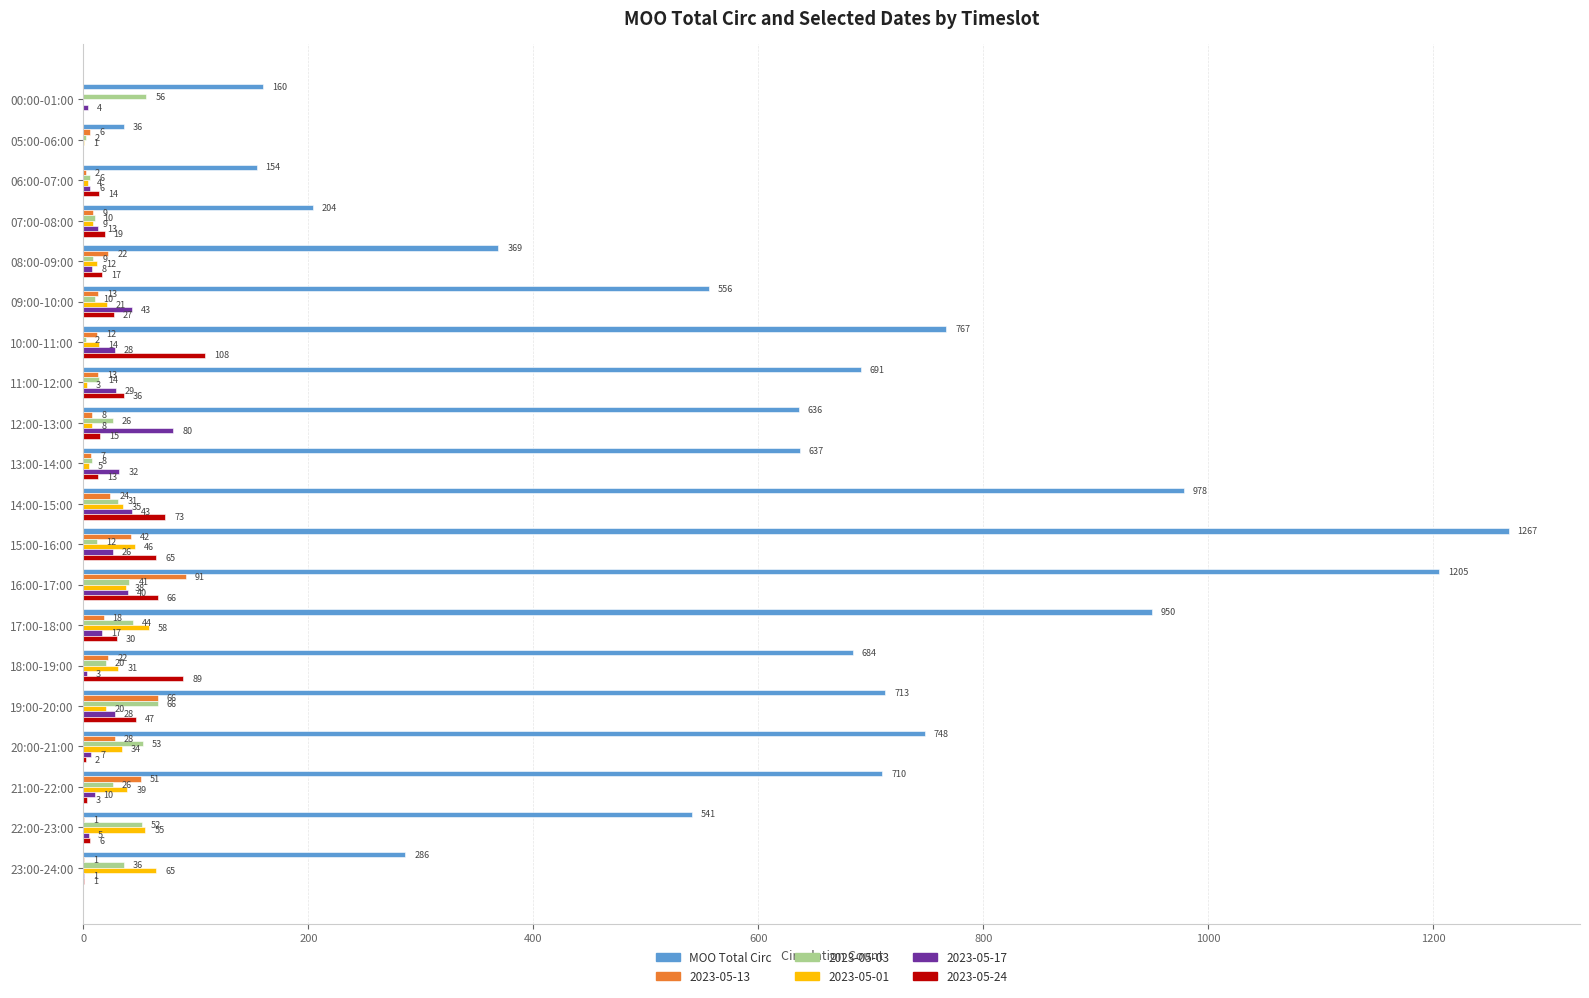

Between 05:00-06:00 and 09:00-10:00, which series saw the biggest shift?

MOO Total Circ